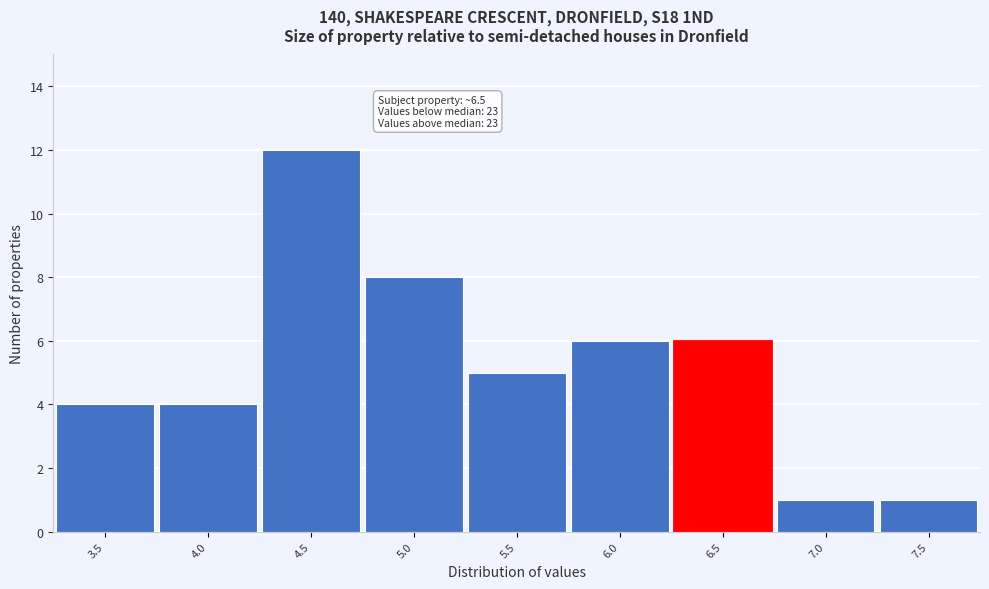

Reading right to left, list all the values displayed in this chart.

1	1	6	6	5	8	12	4	4